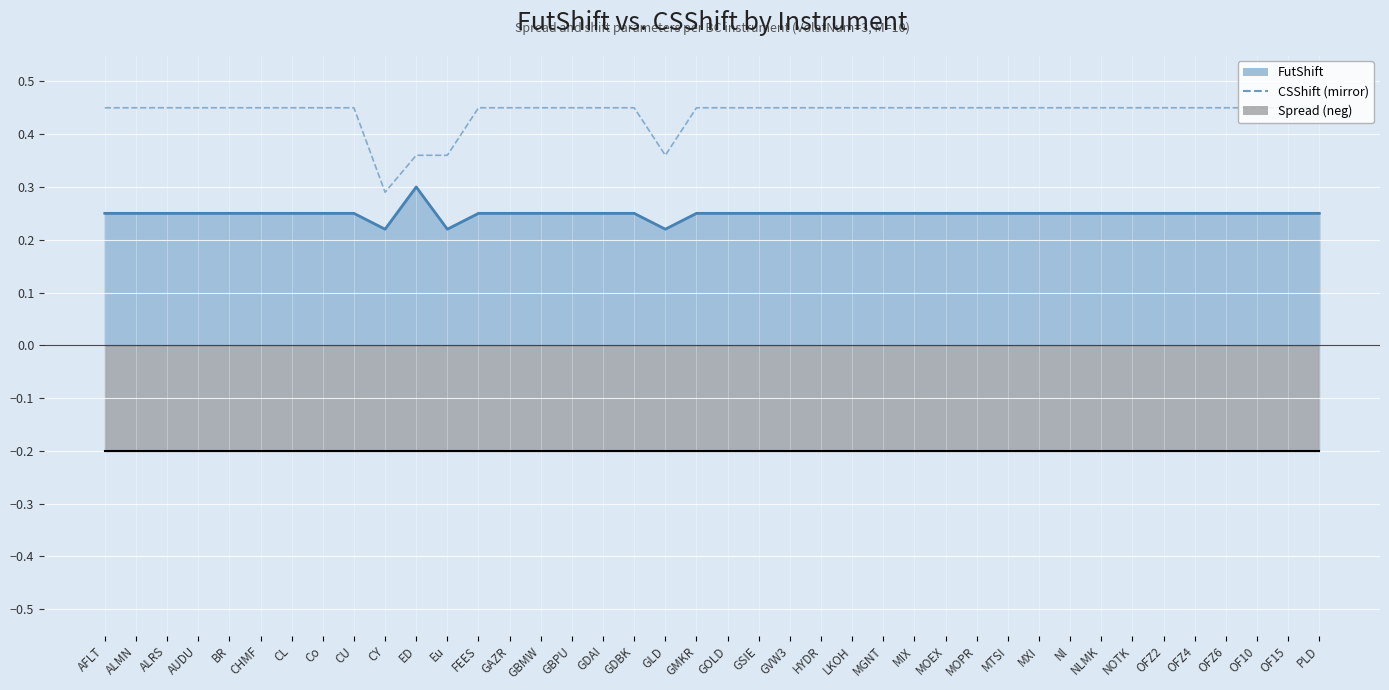

Reading left to right, what are all the values shown in this chart?

0.5	0.5	0.5	0.5	0.5	0.5	0.5	0.5	0.5	0.3	0.4	0.4	0.5	0.5	0.5	0.5	0.5	0.5	0.4	0.5	0.5	0.5	0.5	0.5	0.5	0.5	0.5	0.5	0.5	0.5	0.5	0.5	0.5	0.5	0.5	0.5	0.5	0.5	0.5	0.5